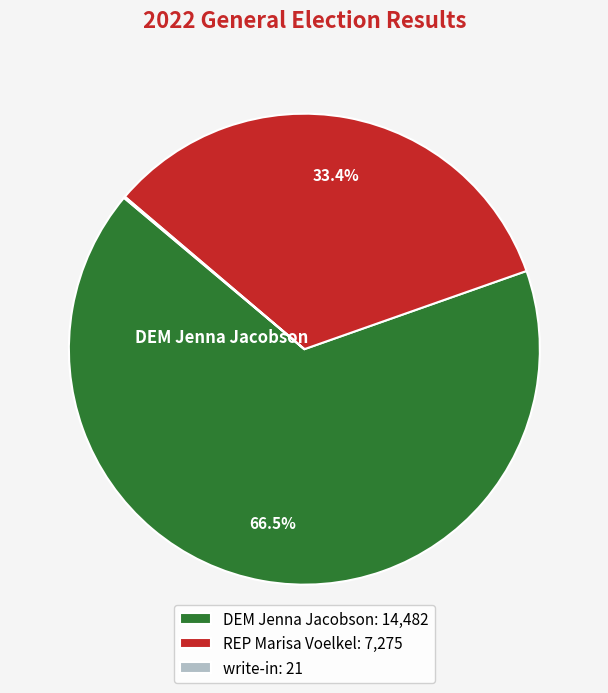

What is the total percentage of REP Marisa Voelkel: 7,275 and DEM Jenna Jacobson: 14,482?

99.9%